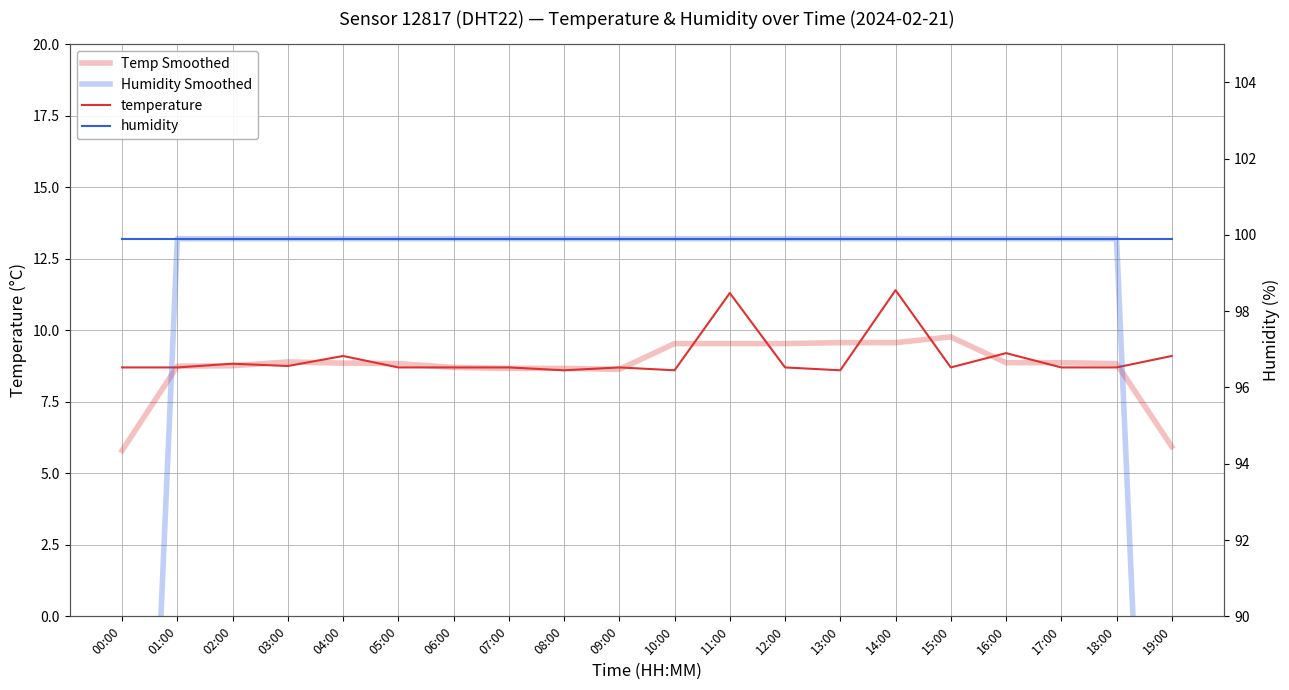

Count the number of categories in the chart.

20